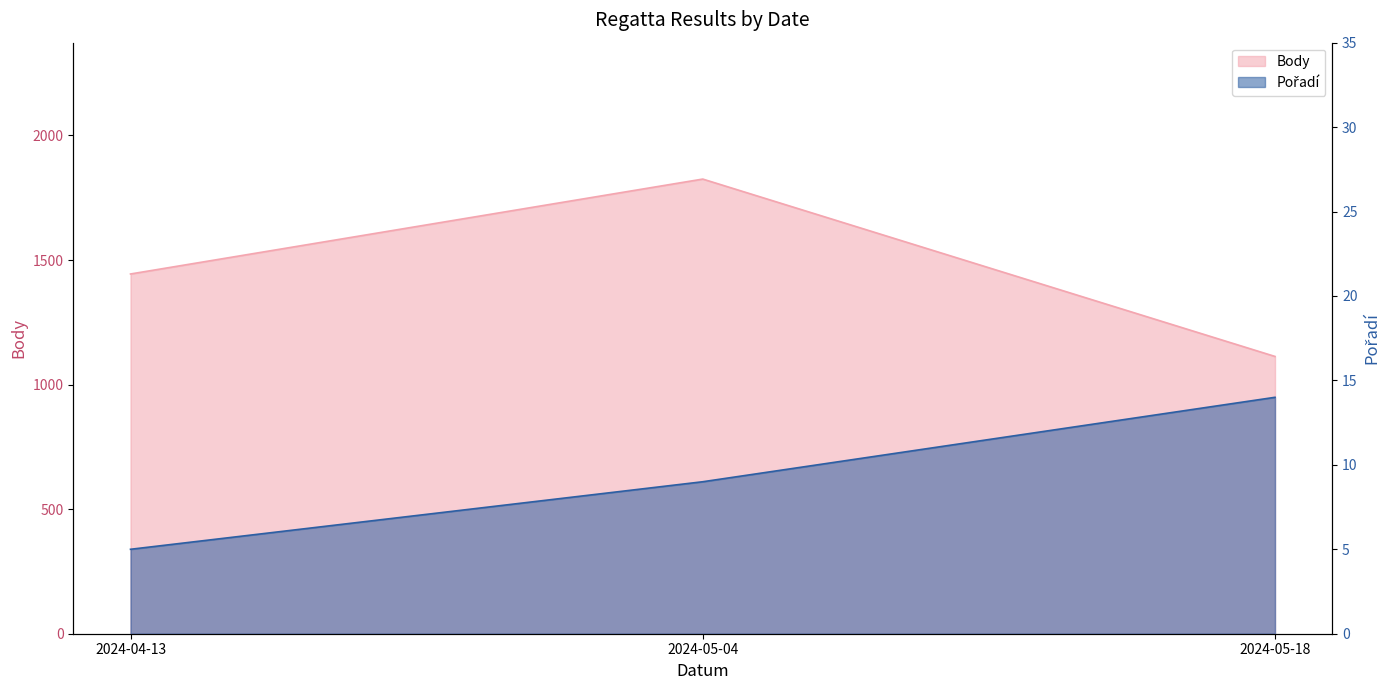

What is the average value of the Pořadí series?

9